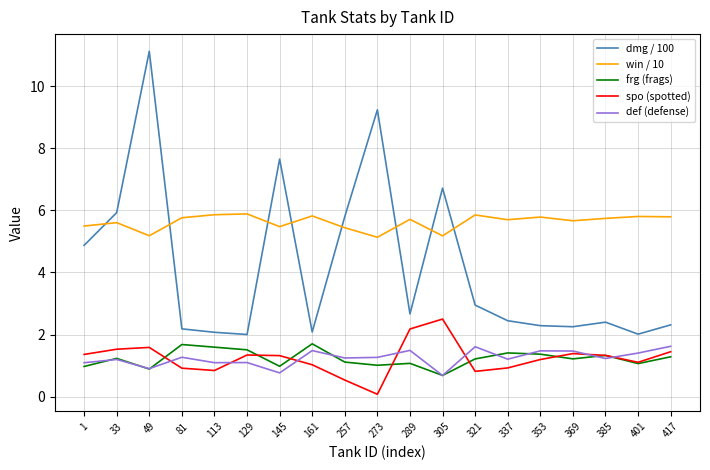

Where is the first local maximum for def (defense)?

33